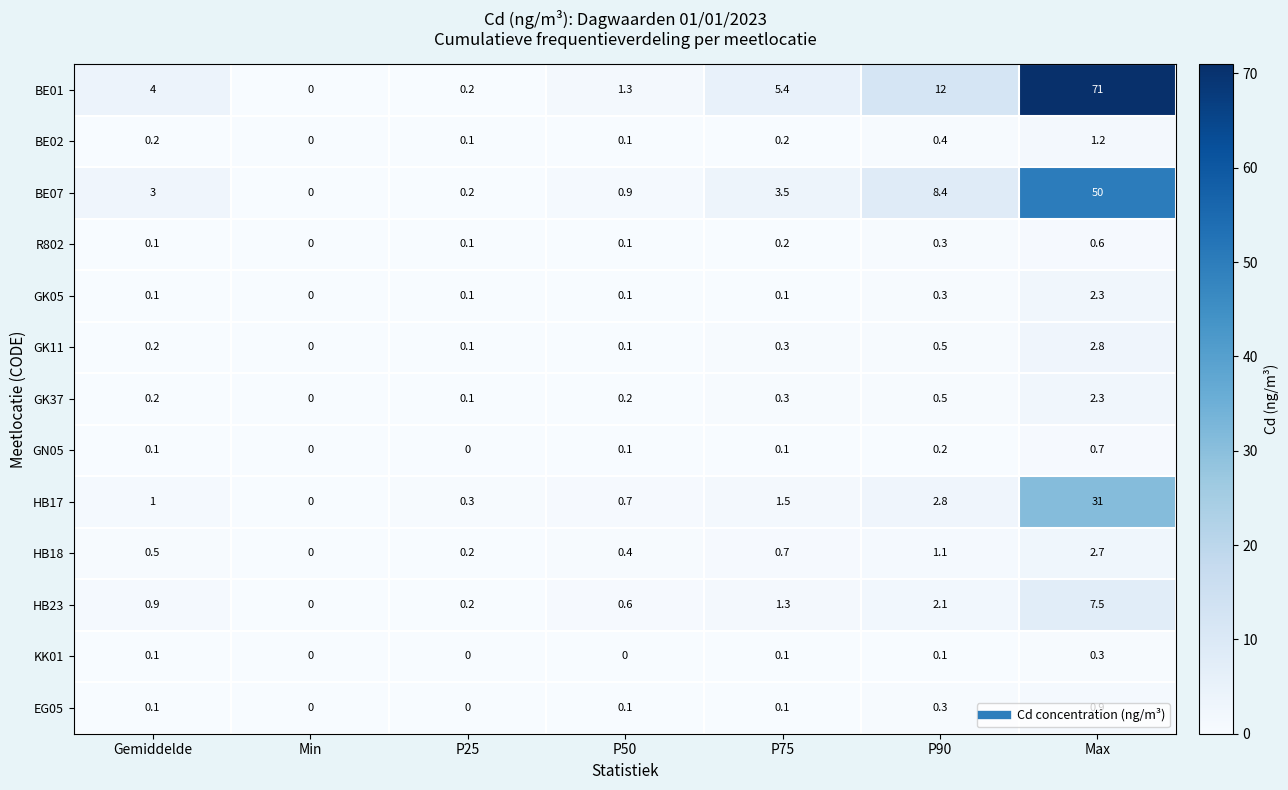

What is the difference between the maximum and minimum values in the HB17 series?

31.0